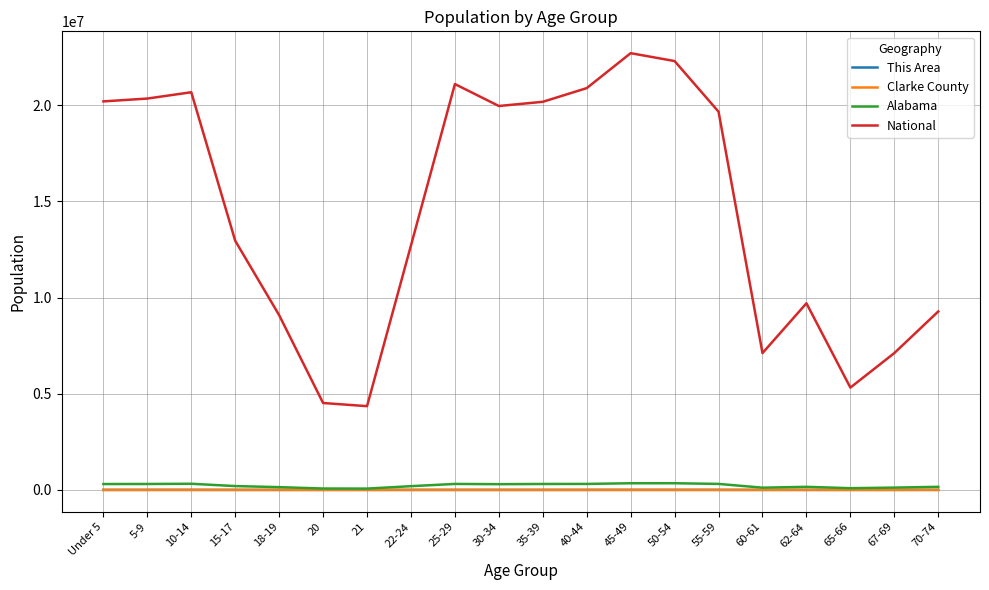

Which series changed the most between 40-44 and 60-61?

National